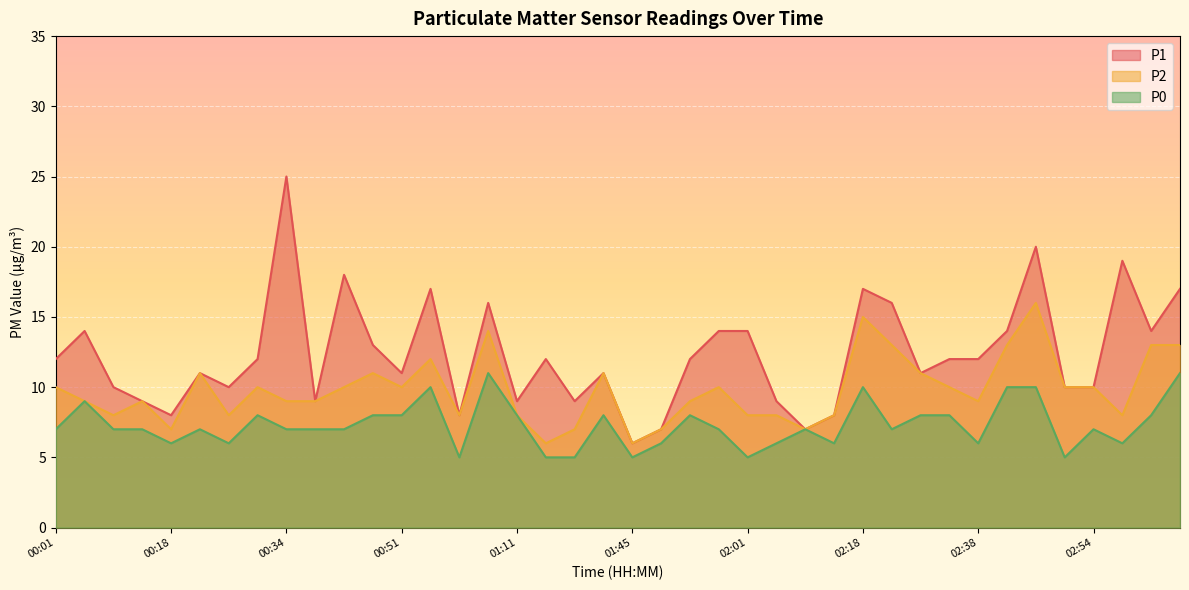

True or false: P2 and P1 intersect in this chart.

False